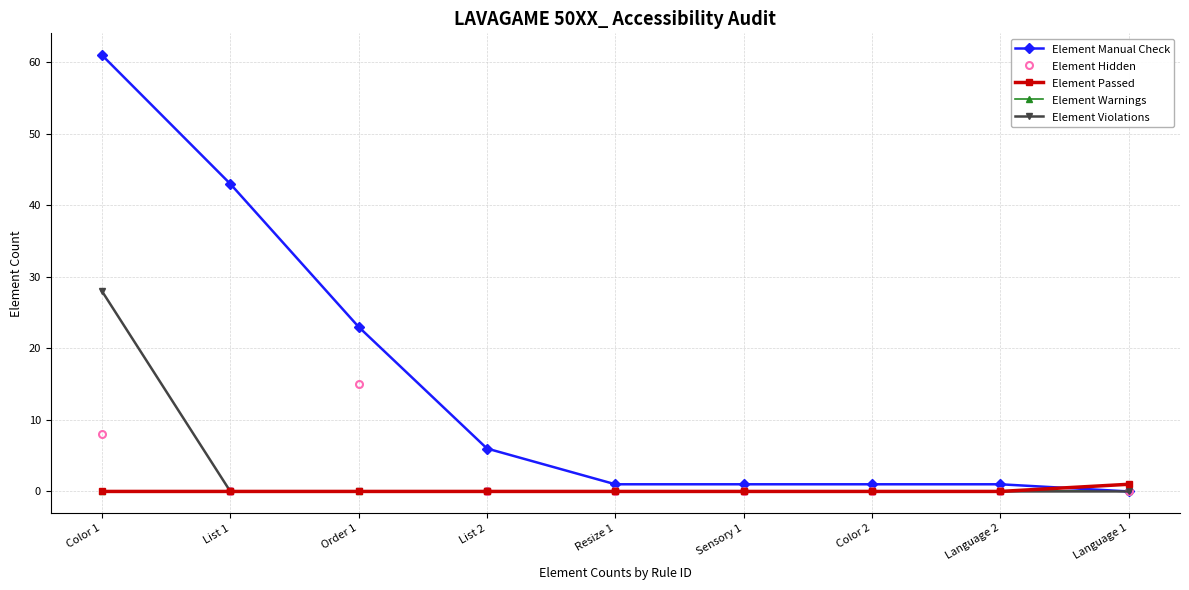

Reading left to right, extract all data points from this chart.

Element Manual Check: Color 1=61	List 1=43	Order 1=23	List 2=6	Resize 1=1	Sensory 1=1	Color 2=1	Language 2=1	Language 1=0
Element Hidden: Color 1=8	List 1=0	Order 1=15	List 2=0	Resize 1=0	Sensory 1=0	Color 2=0	Language 2=0	Language 1=0
Element Passed: Color 1=0	List 1=0	Order 1=0	List 2=0	Resize 1=0	Sensory 1=0	Color 2=0	Language 2=0	Language 1=1
Element Warnings: Color 1=0	List 1=0	Order 1=0	List 2=0	Resize 1=0	Sensory 1=0	Color 2=0	Language 2=0	Language 1=0
Element Violations: Color 1=28	List 1=0	Order 1=0	List 2=0	Resize 1=0	Sensory 1=0	Color 2=0	Language 2=0	Language 1=0